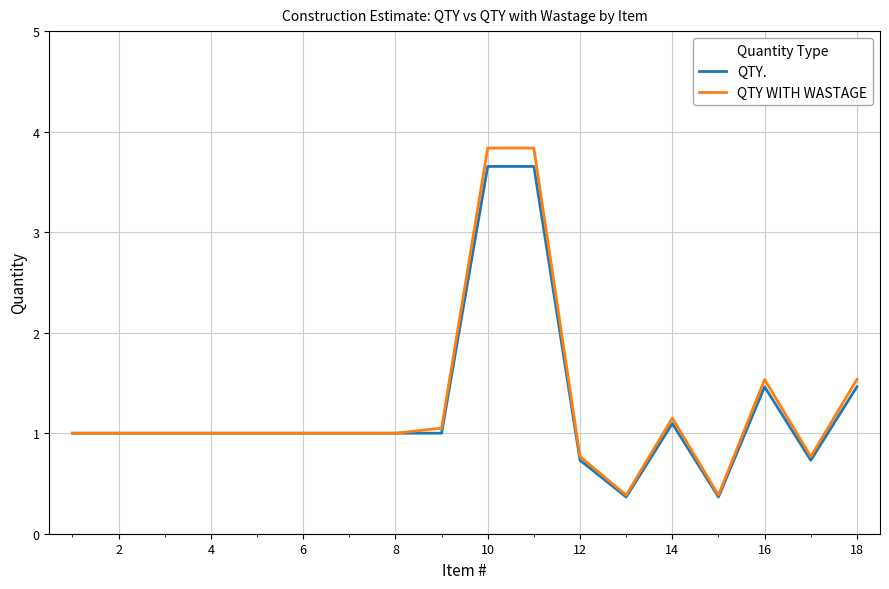

What is the maximum value shown in the chart?

3.8